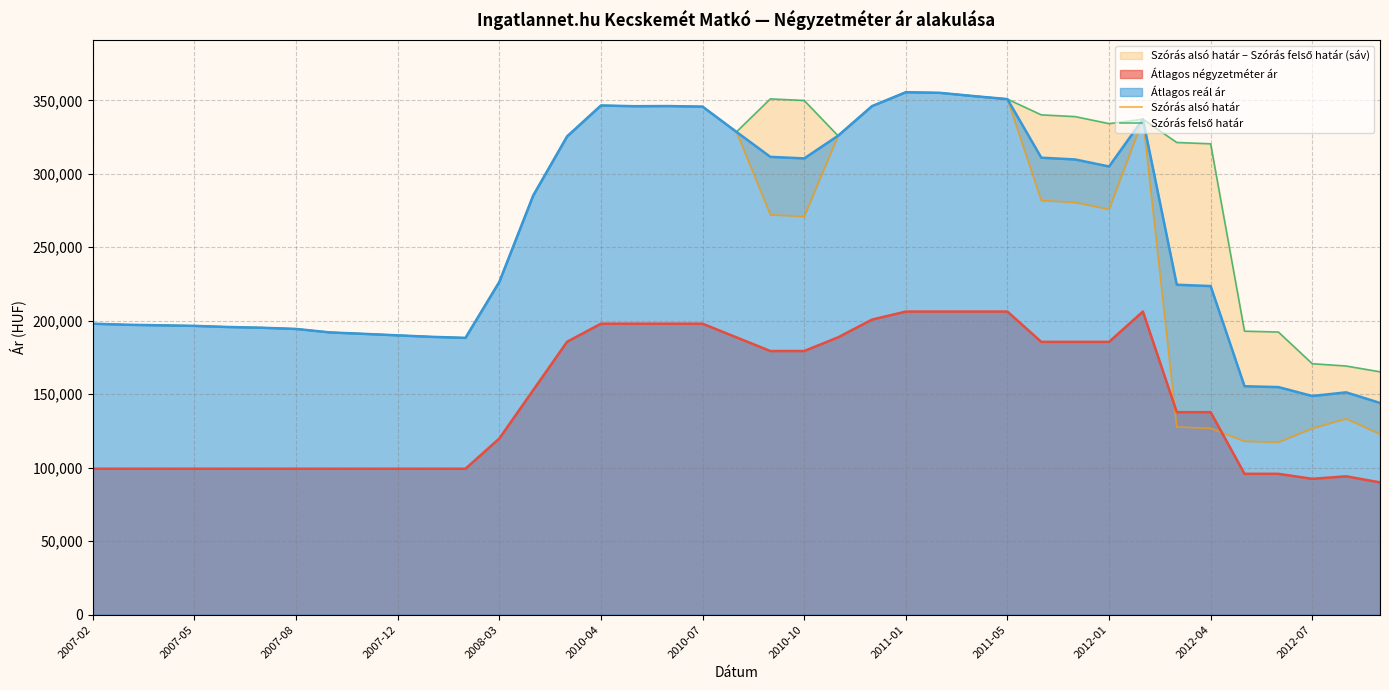

What is the highest value of the Átlagos reál ár series?

355494